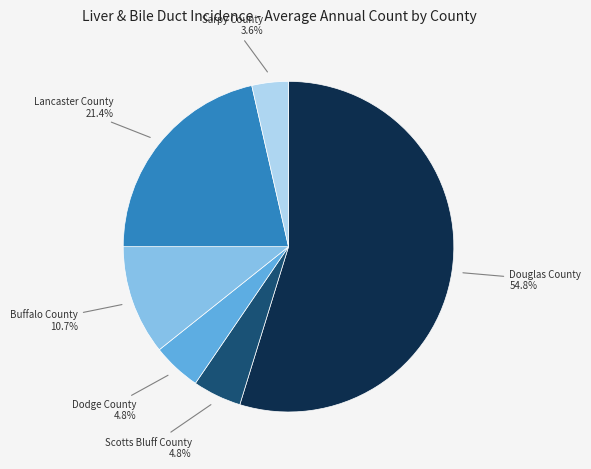

True or false: Dodge County accounts for 5% of the total.

True